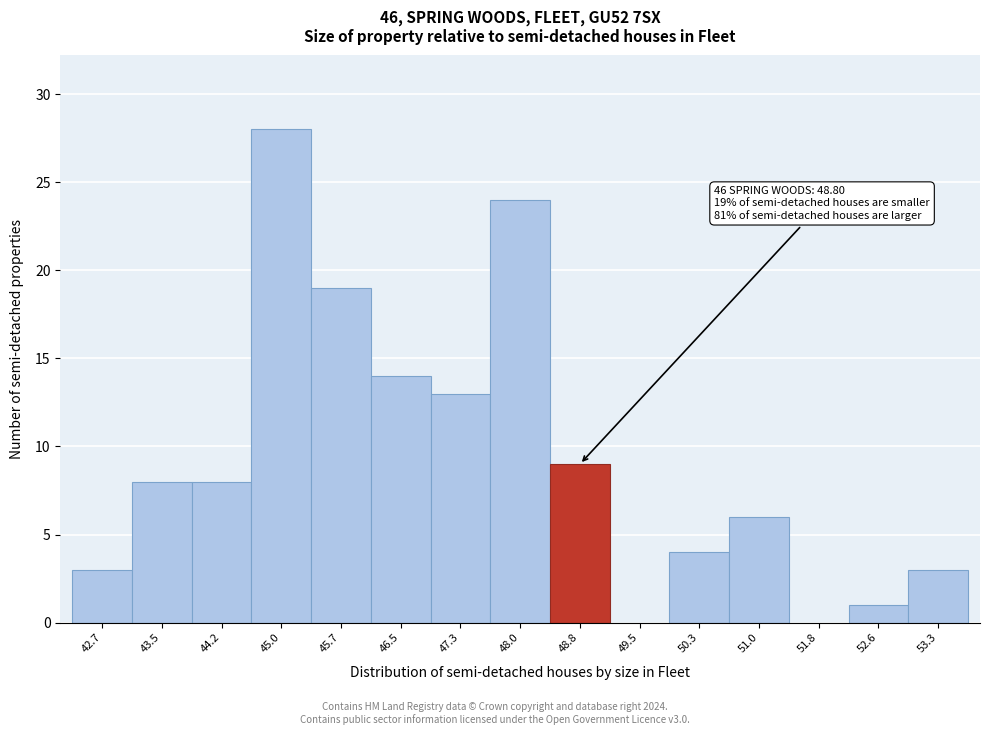

Over which range of the x-axis is the bar tallest?

44.6 to 45.4